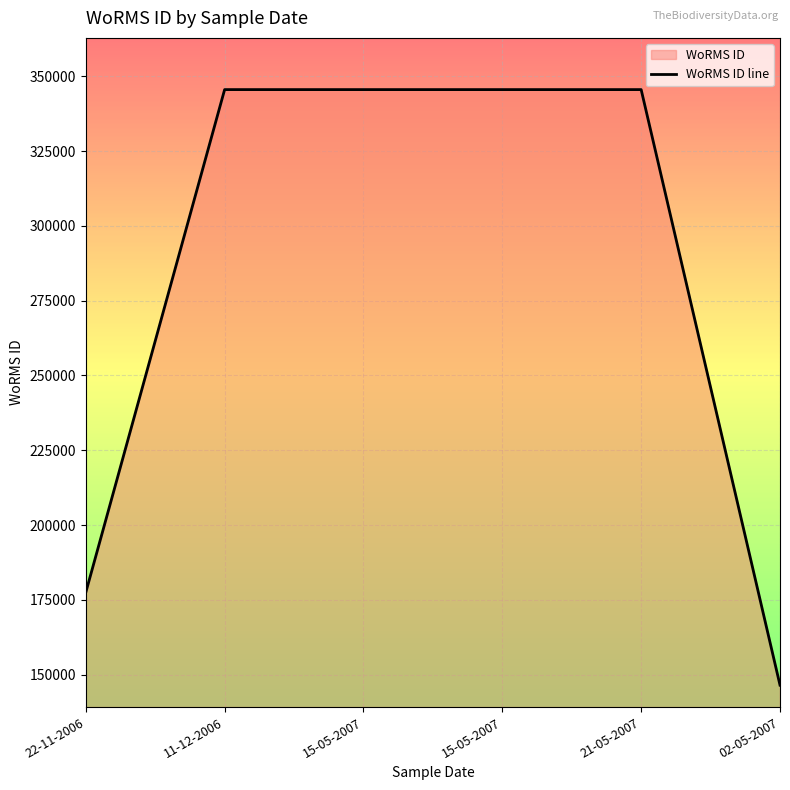

Which has a higher value, 15-05-2007 or 15-05-2007?

15-05-2007